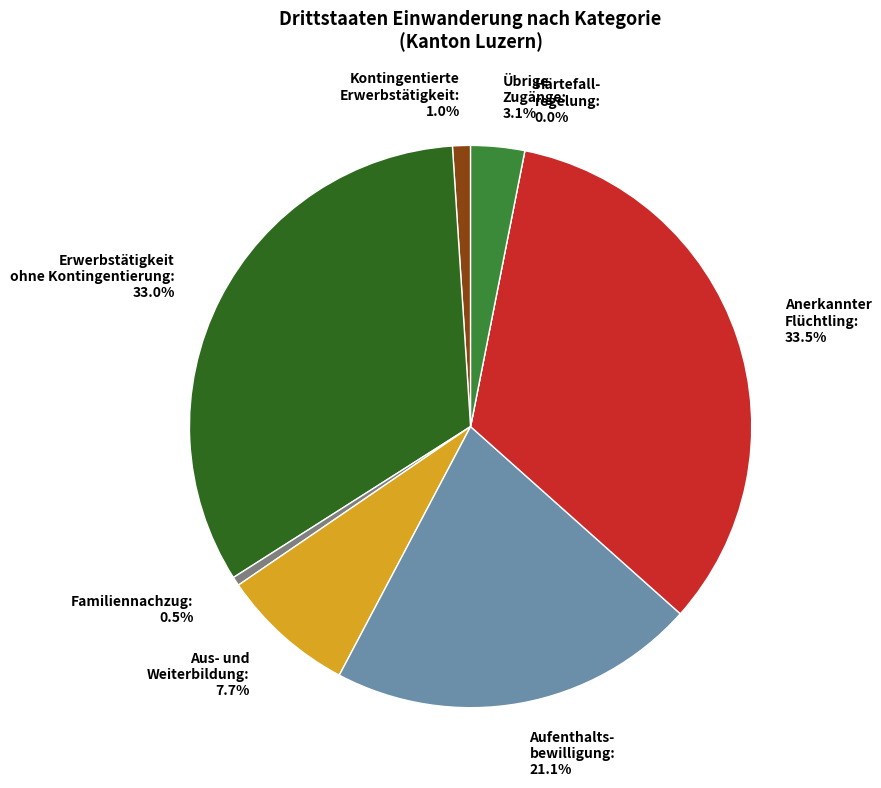

Which slice is the largest?

Anerkannter Flüchtling